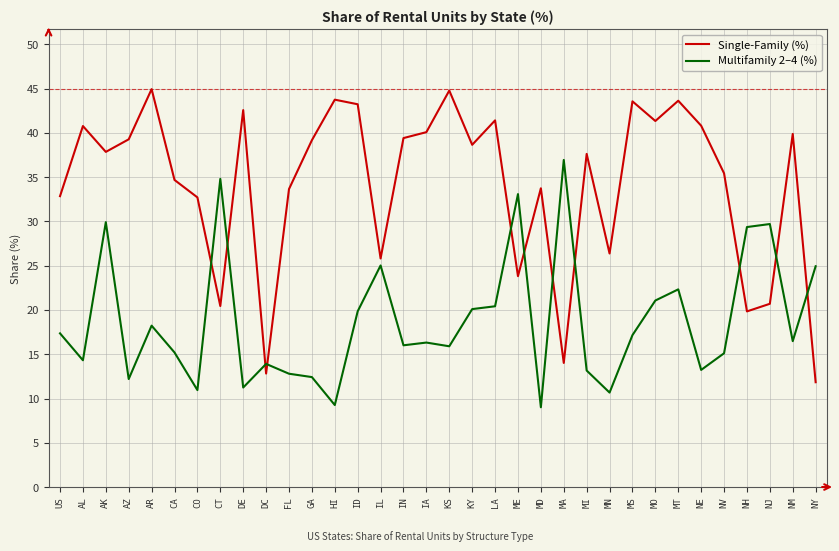

How many times do Multifamily 2–4 (%) and Single-Family (%) cross each other?

11